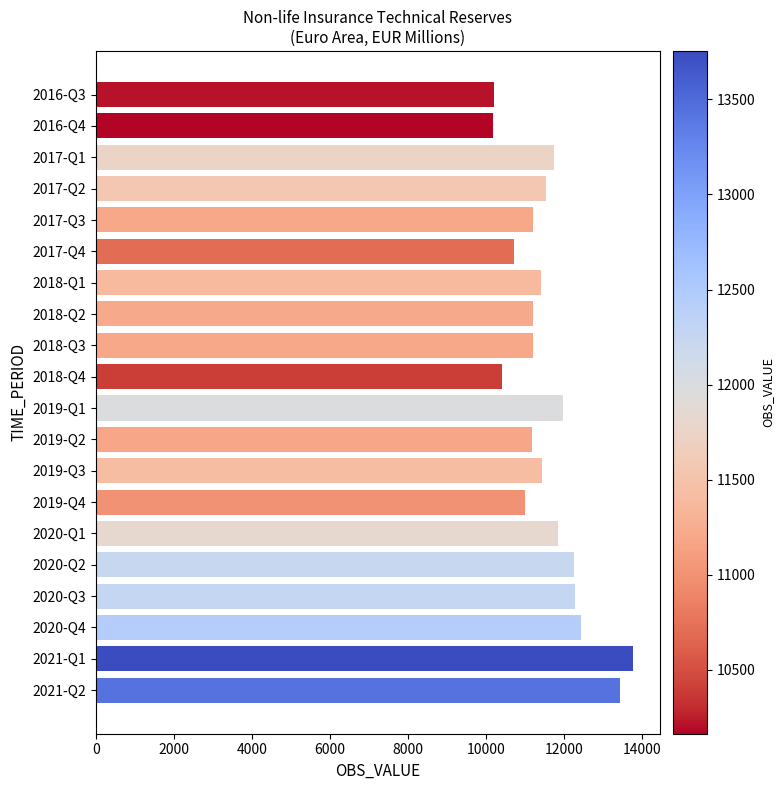

What is the sum of all values?

231267.9